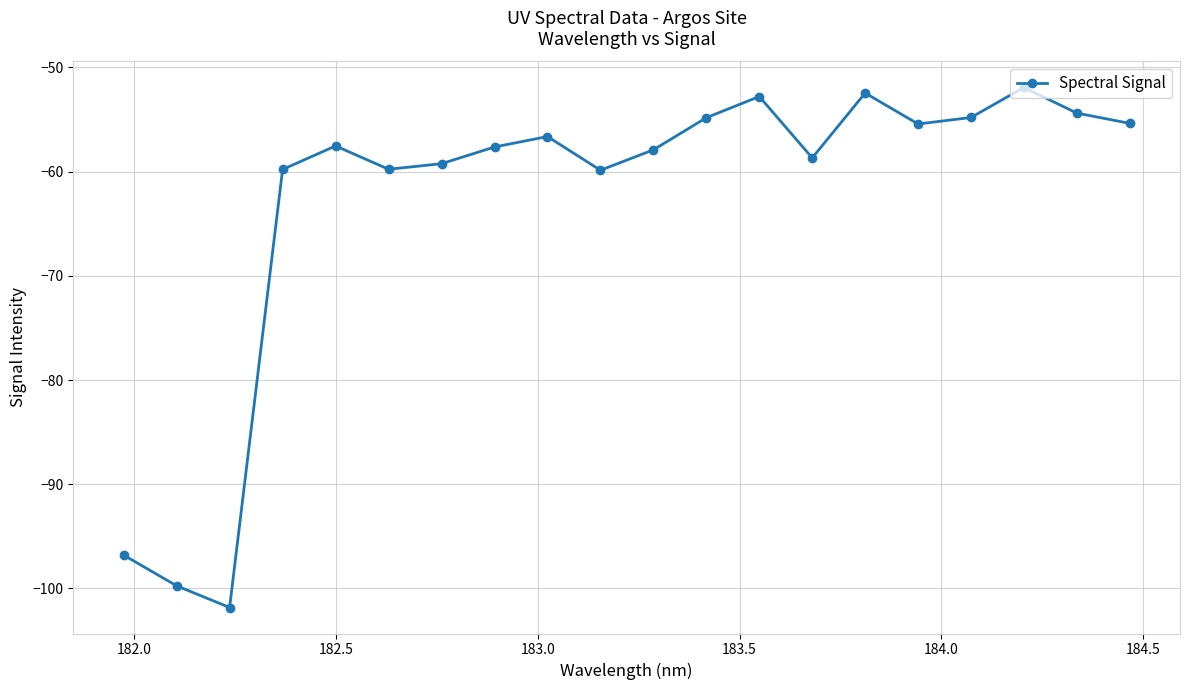

What is the value of the 10th point from the left?

-59.9